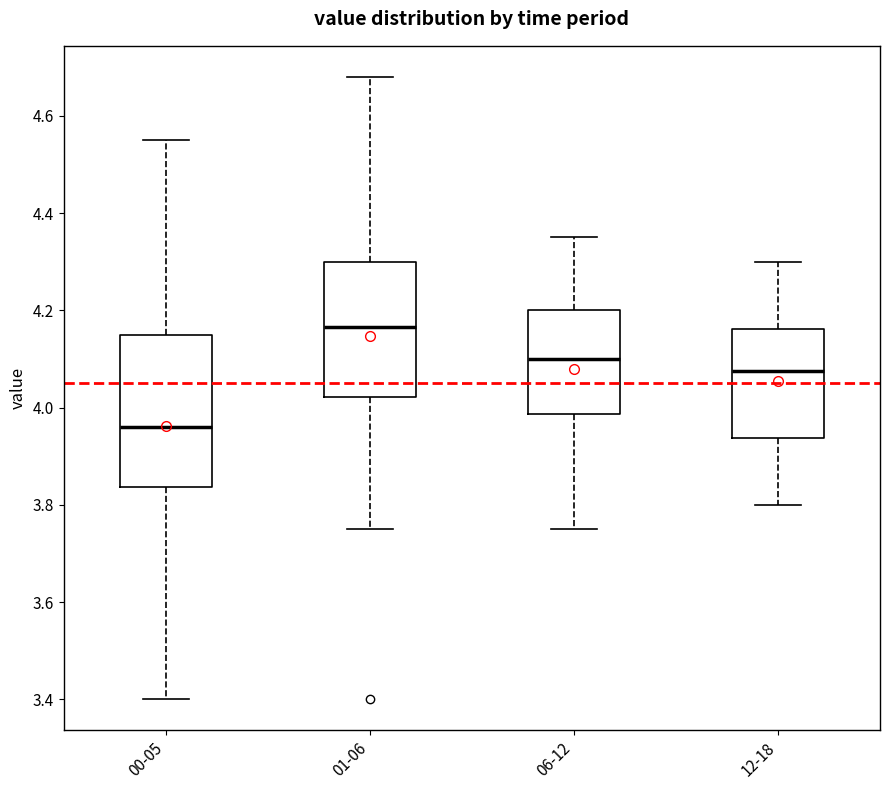

Which box is the tallest, from its lower edge to its upper edge?

00-05